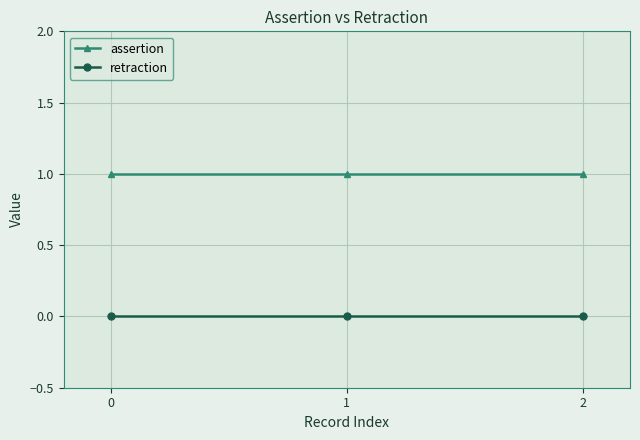

Read the assertion value at 1.

1